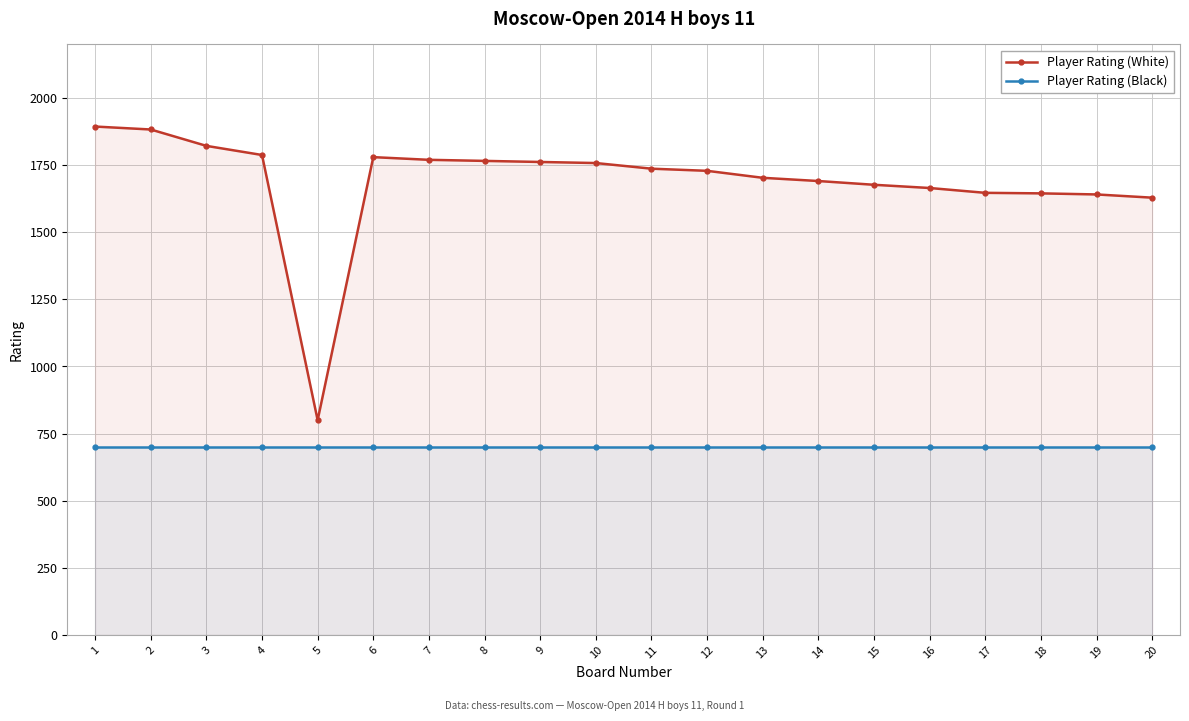

Which series has the largest range (max minus min)?

Player Rating (White)